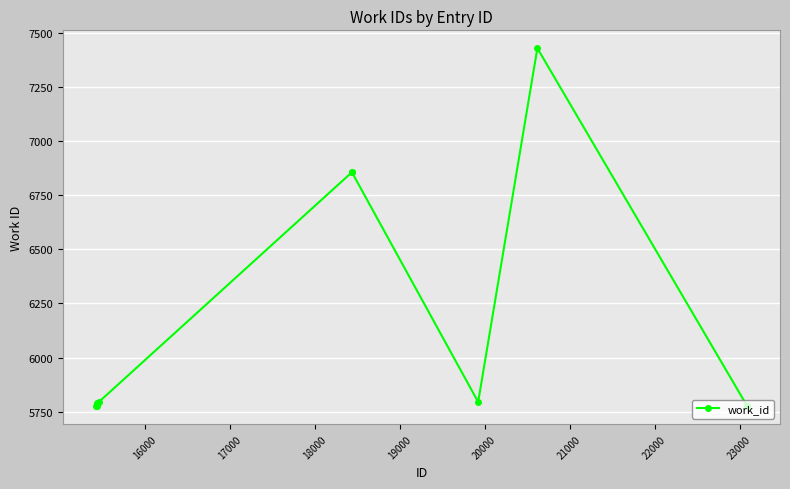

What is the difference between the maximum and second lowest values?

1654